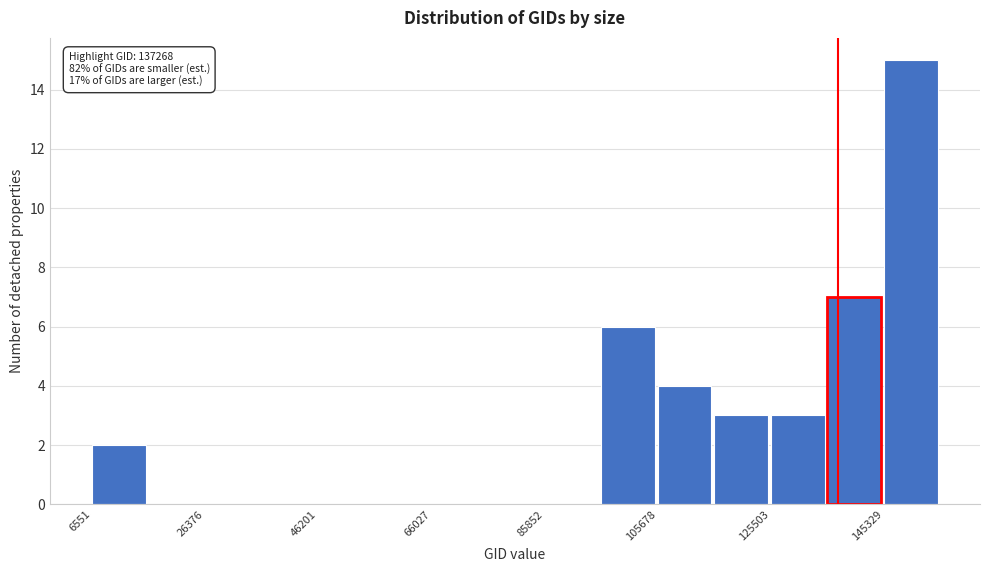

Over which range of the x-axis is the bar tallest?

146000 to 156000